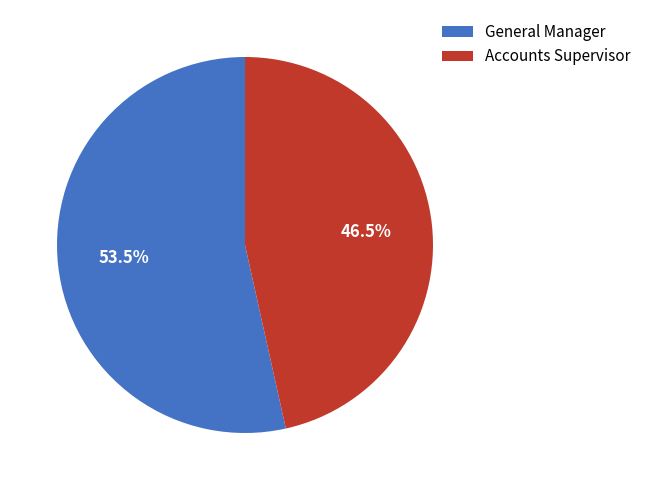

To the nearest percent, what is the average slice percentage?

50%